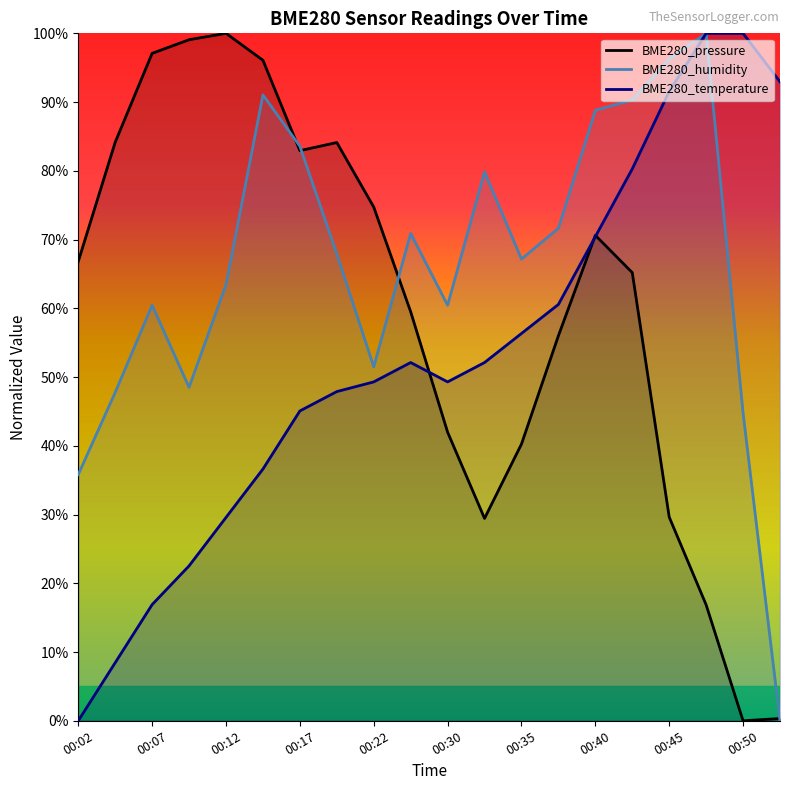

Reading left to right, transcribe all the data shown in this chart.

BME280_pressure: 00:02=66.8	00:04=84.2	00:07=97.1	00:09=99.1	00:12=100.0	00:14=96.1	00:17=82.9	00:19=84.1	00:22=74.7	00:27=59.5	00:30=42.0	00:32=29.4	00:35=40.3	00:37=56.0	00:40=70.6	00:42=65.2	00:45=29.6	00:47=16.9	00:50=0.0	00:52=0.3
BME280_humidity: 00:02=35.8	00:04=47.8	00:07=60.4	00:09=48.5	00:12=63.4	00:14=91.0	00:17=83.6	00:19=67.9	00:22=51.5	00:27=70.9	00:30=60.4	00:32=79.9	00:35=67.2	00:37=71.6	00:40=88.8	00:42=90.3	00:45=96.3	00:47=100.0	00:50=44.8	00:52=0.0
BME280_temperature: 00:02=0.0	00:04=8.5	00:07=16.9	00:09=22.5	00:12=29.6	00:14=36.6	00:17=45.1	00:19=47.9	00:22=49.3	00:27=52.1	00:30=49.3	00:32=52.1	00:35=56.3	00:37=60.6	00:40=70.4	00:42=80.3	00:45=91.5	00:47=100.0	00:50=100.0	00:52=93.0